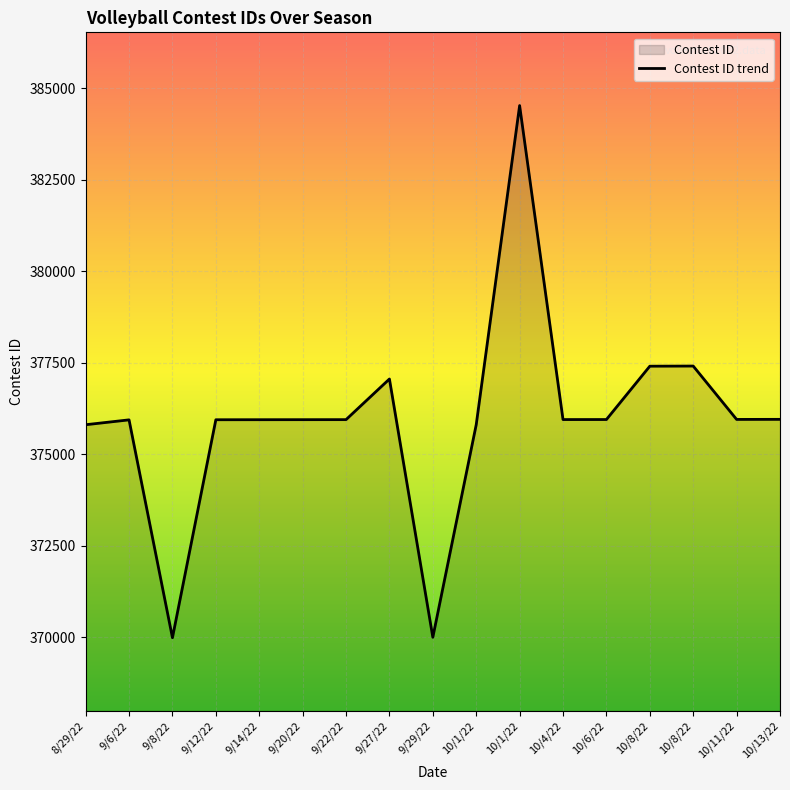

Reading left to right, extract all data points from this chart.

8/29/22=375808	9/6/22=375941	9/8/22=369990	9/12/22=375944	9/14/22=375945	9/20/22=375946	9/22/22=375947	9/27/22=377057	9/29/22=370002	10/1/22=375809	10/1/22=384526	10/4/22=375949	10/6/22=375950	10/8/22=377407	10/8/22=377411	10/11/22=375953	10/13/22=375955